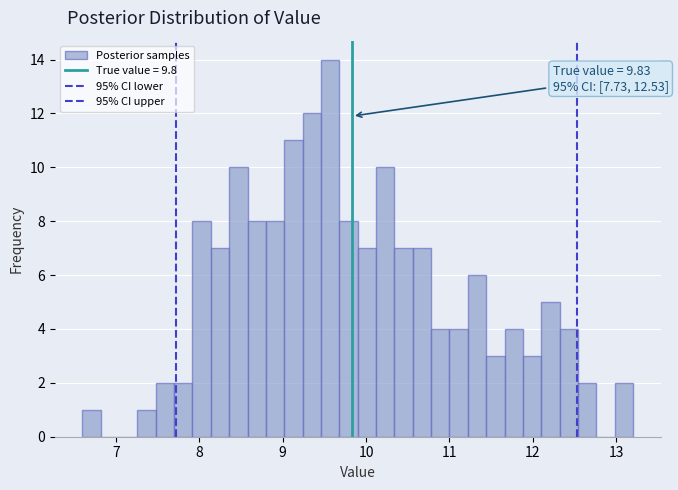

Read against the x-axis, roughly where is the centre of the tallest bar?

9.6